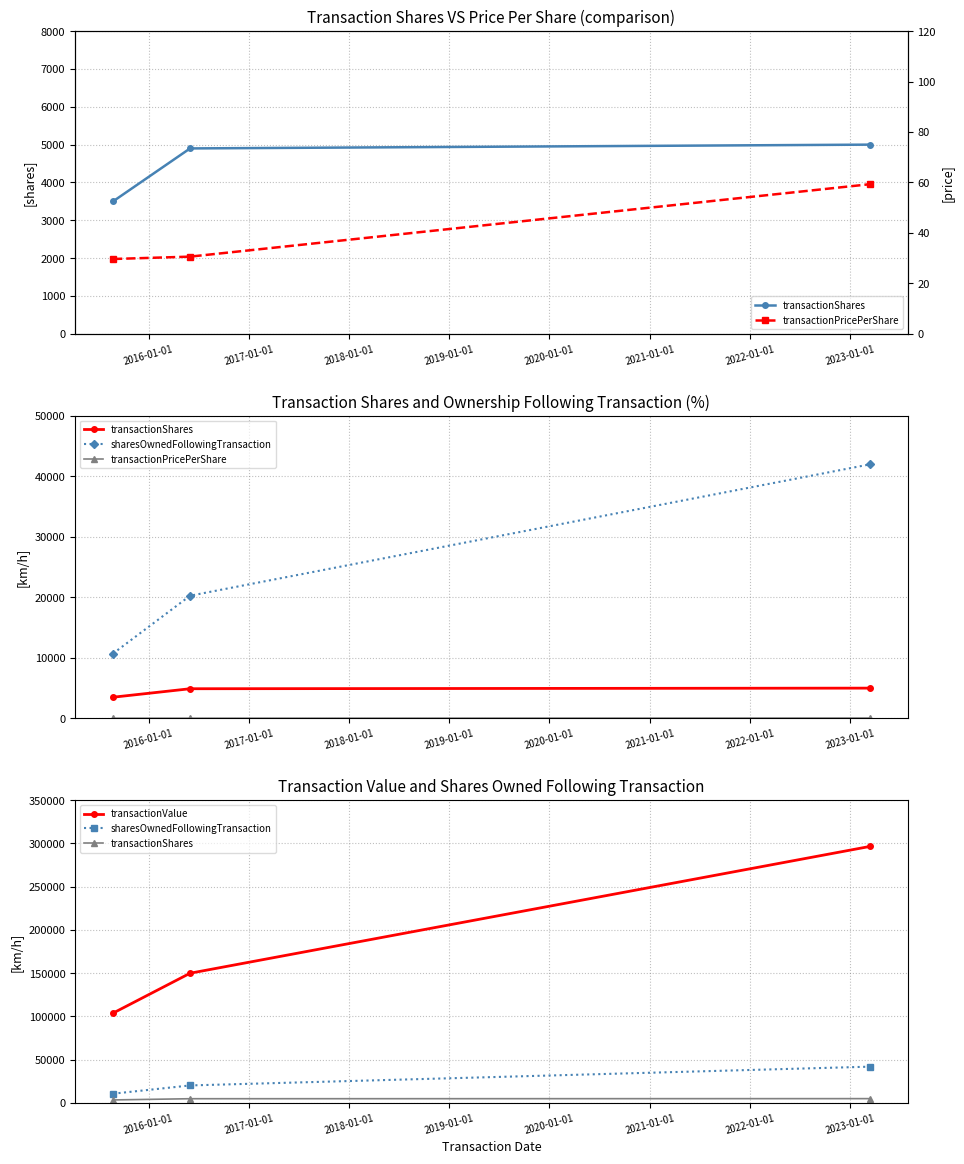

What is the highest value of the transactionPricePerShare series?

59.3